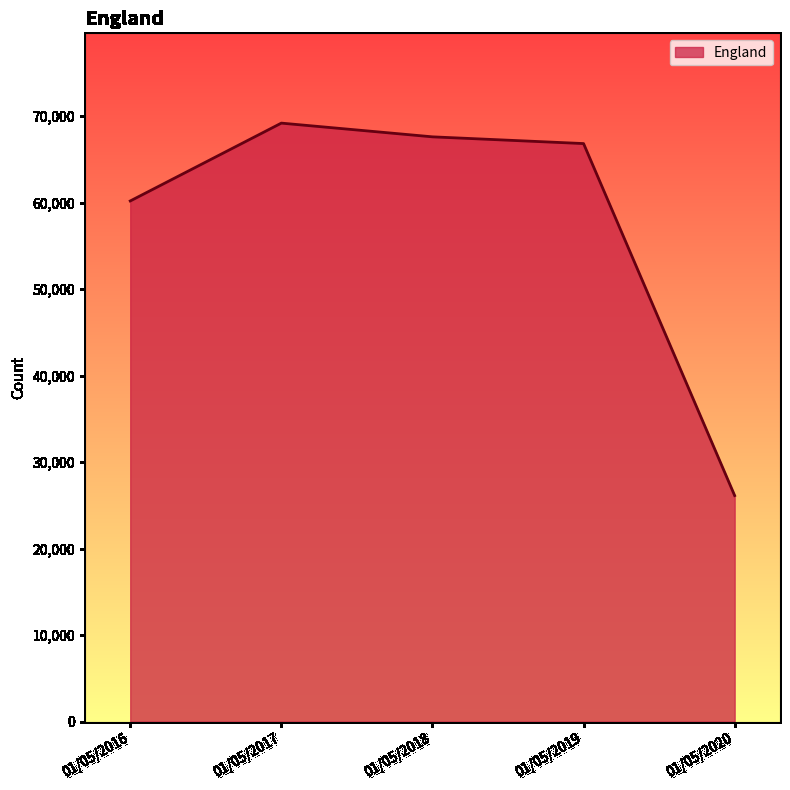

What is the sum of all values?

289885